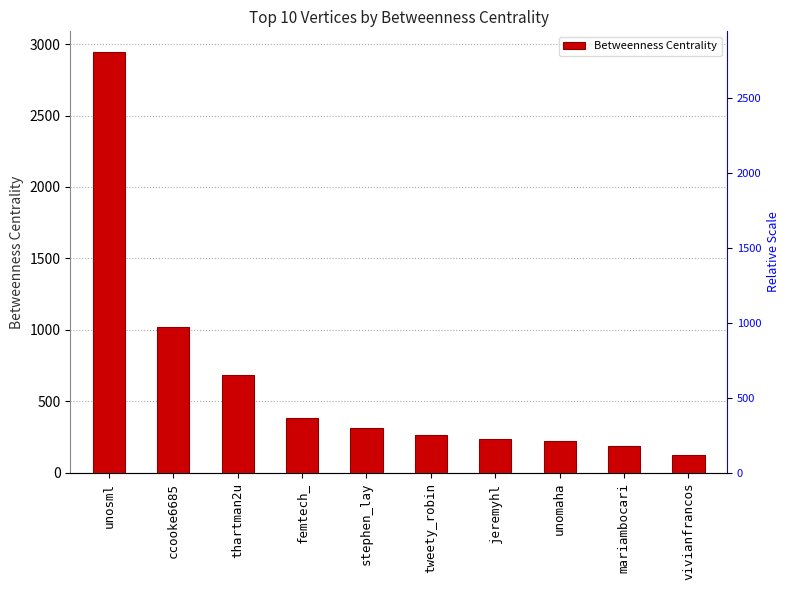

Where does the data first go above 312?

unosml